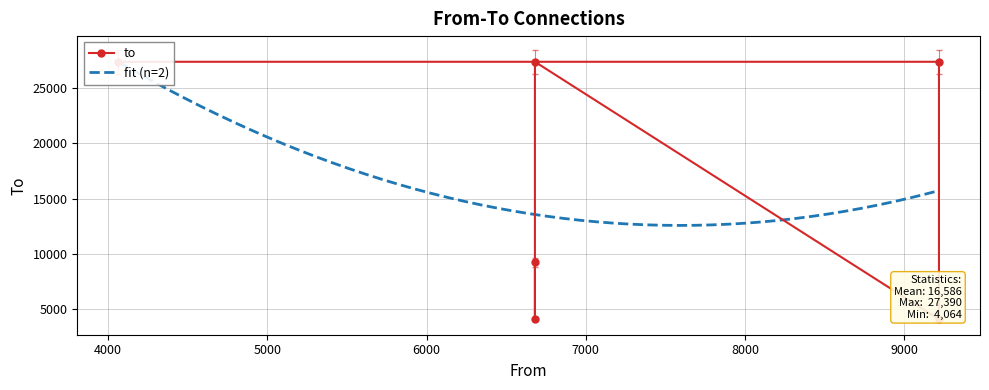

Where is the first local maximum?

6681